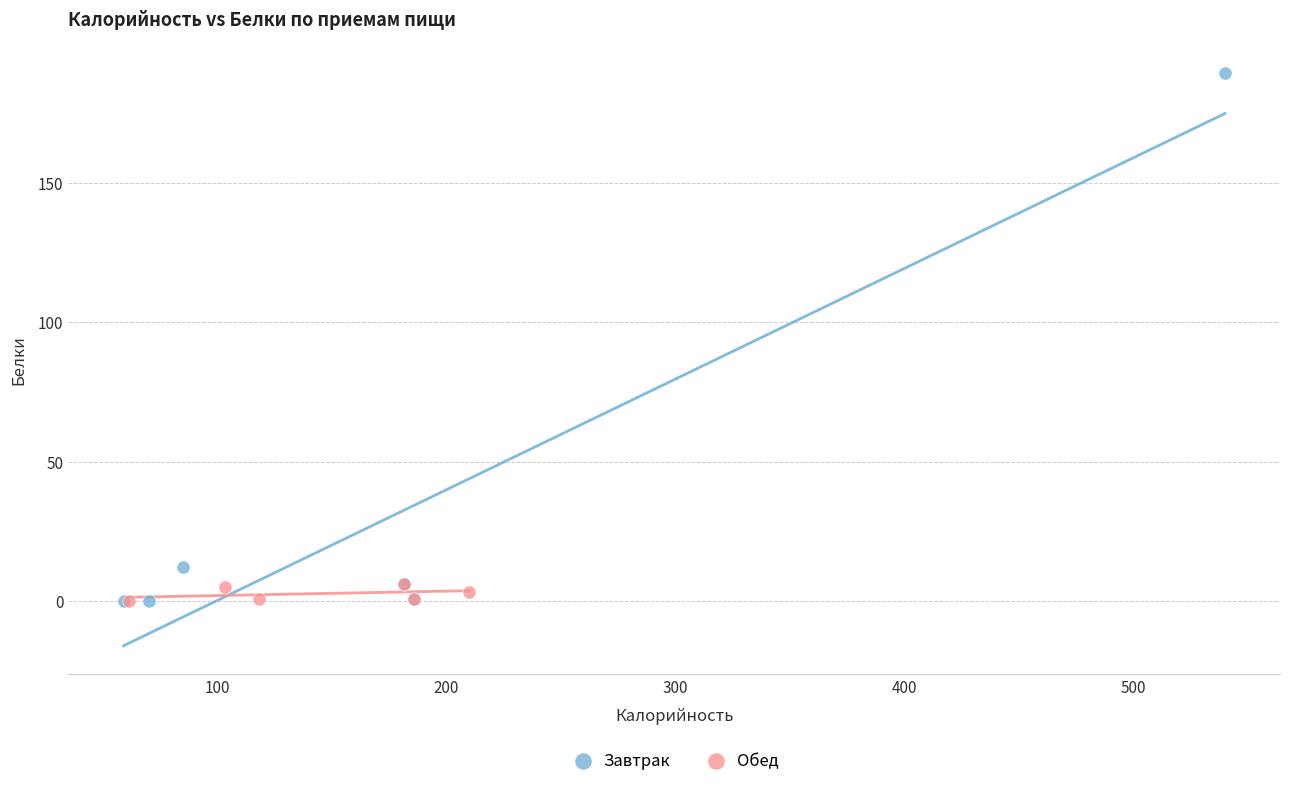

What are all the series names shown in the legend?

Завтрак, Обед